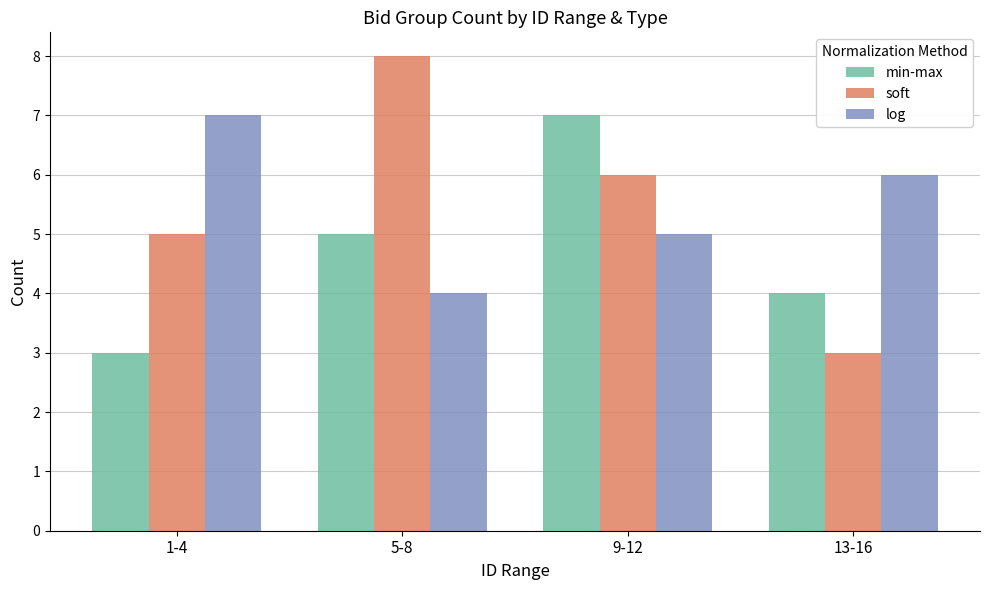

What are all the series names shown in the legend?

min-max, soft, log